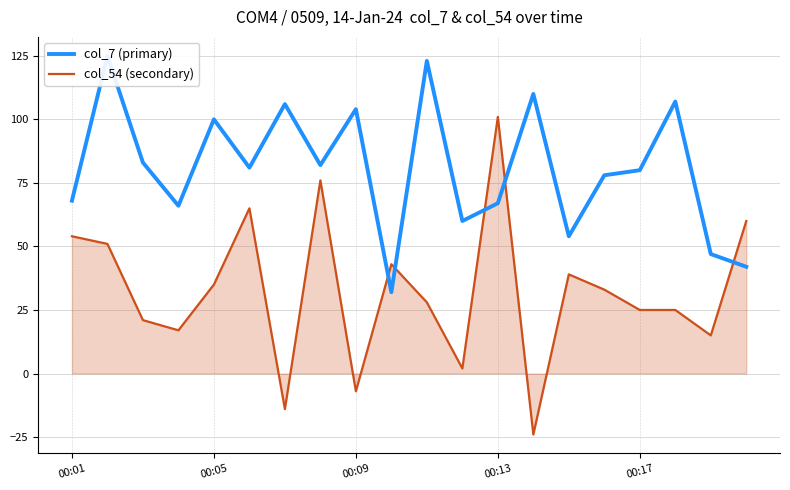

The value of col_54 (secondary) at 00:05 is 12. True or false?

False